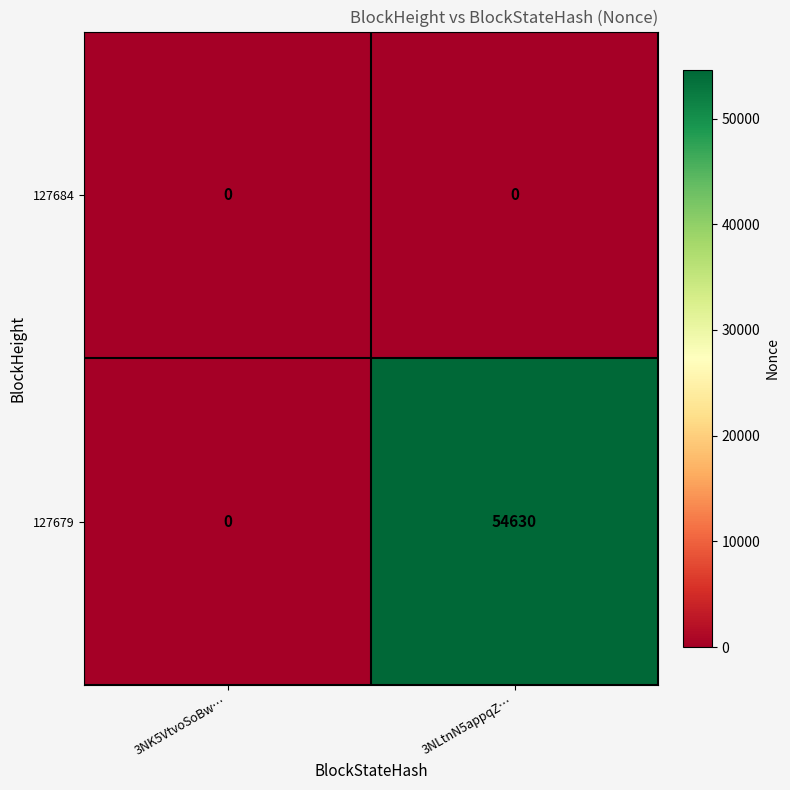

What is the maximum value shown in the chart?

54630